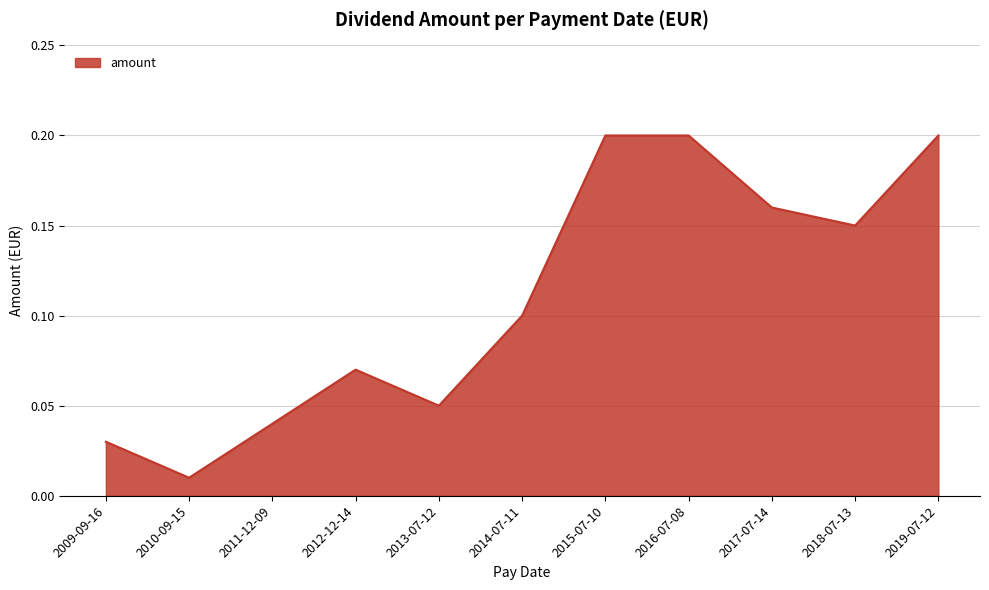

Which has a higher value, 2009-09-16 or 2011-12-09?

2011-12-09